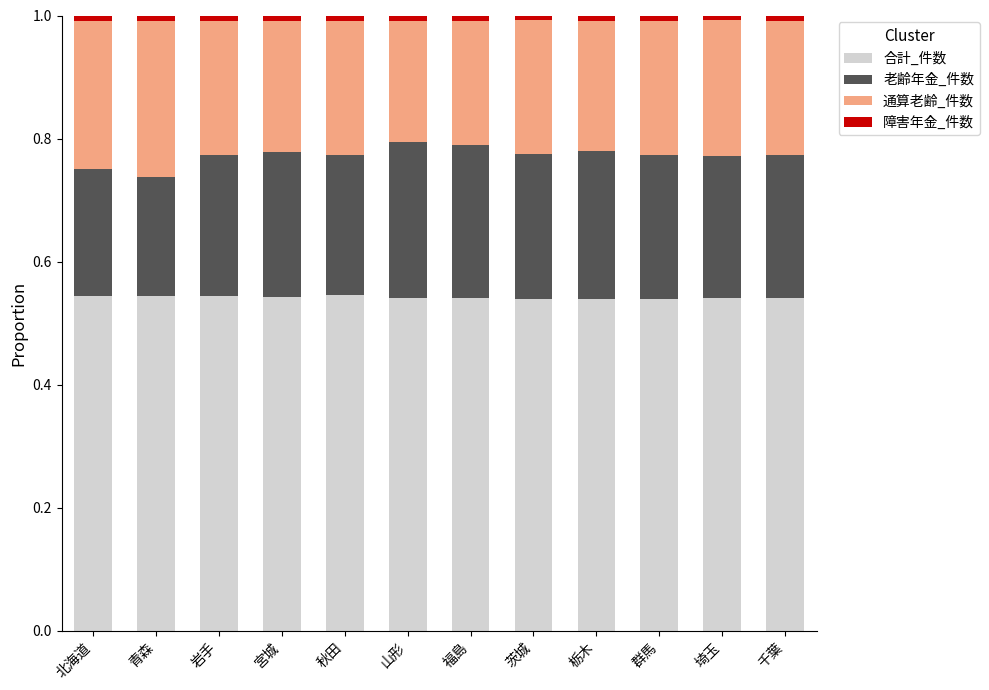

The 合計_件数 series shows 0.8 at 山形. True or false?

False